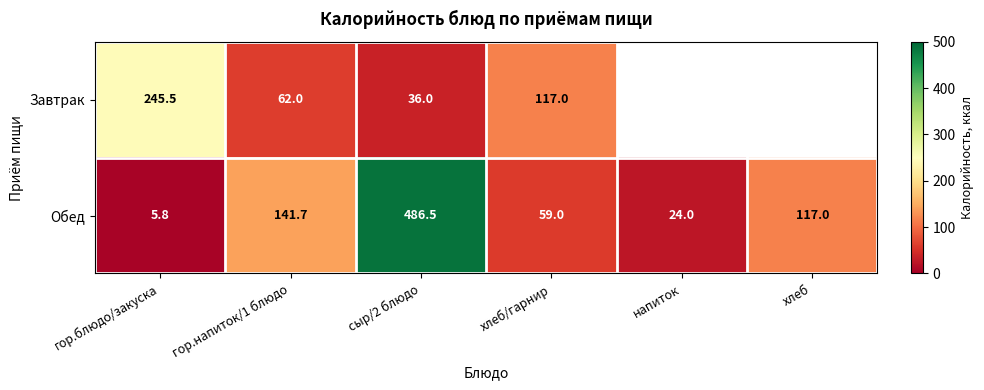

What is the spread (max minus min) of values at гор.блюдо/закуска?

239.7